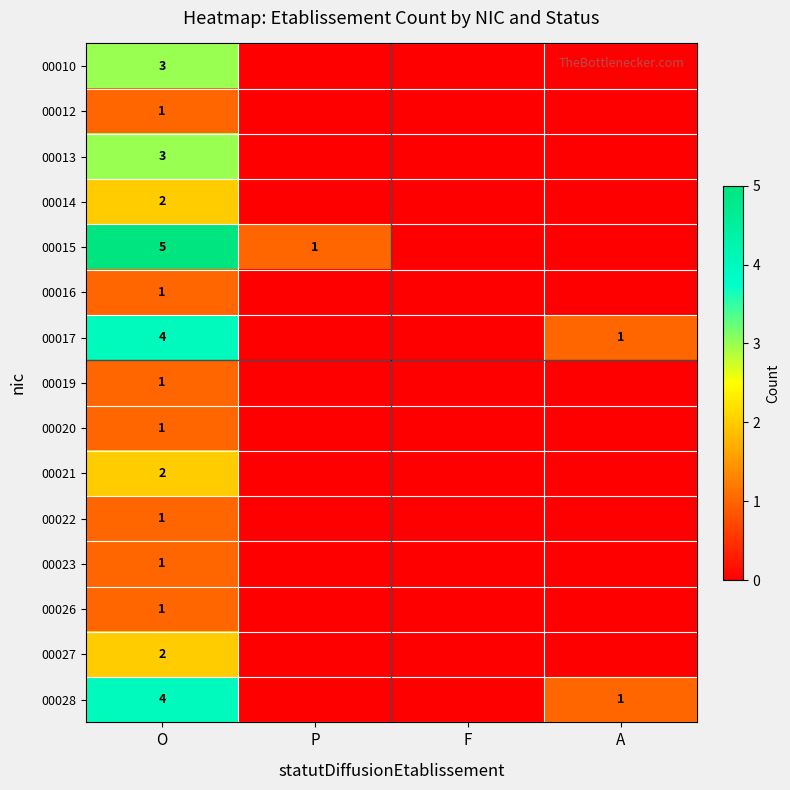

Is it true that 00019 equals 1 at O?

True